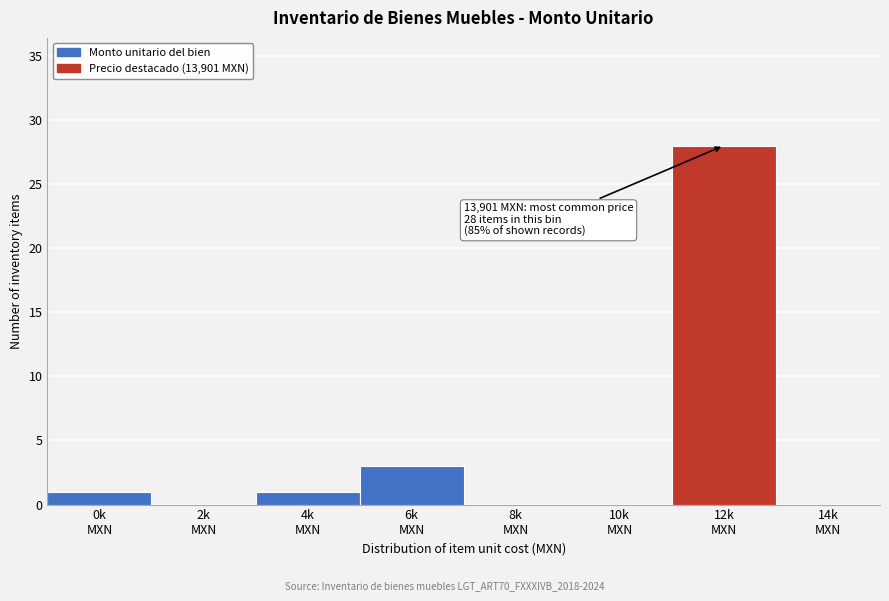

What is the maximum value shown in the chart?

28